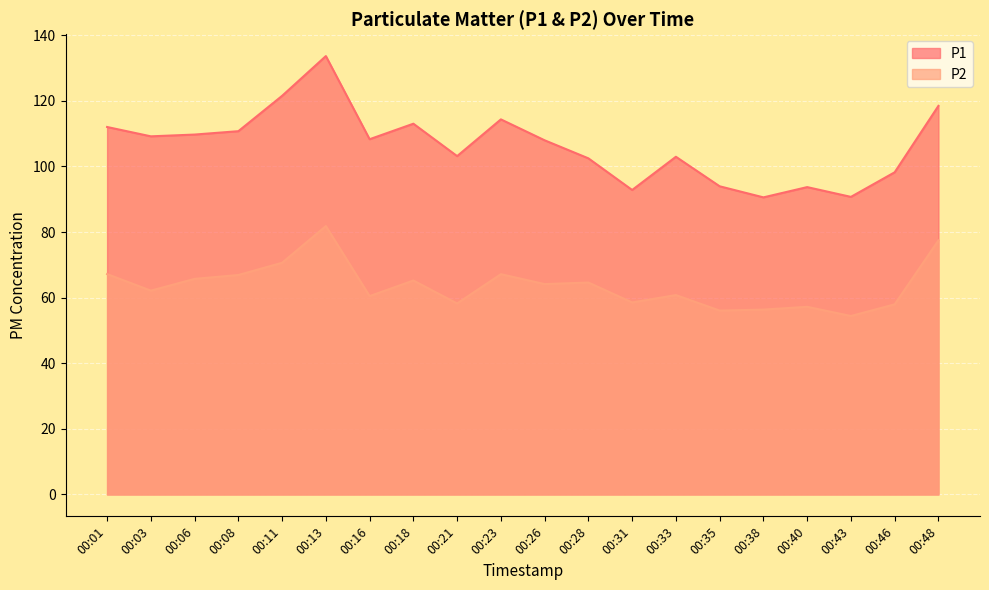

Rank the series by their average value, from highest to lowest.

P1, P2